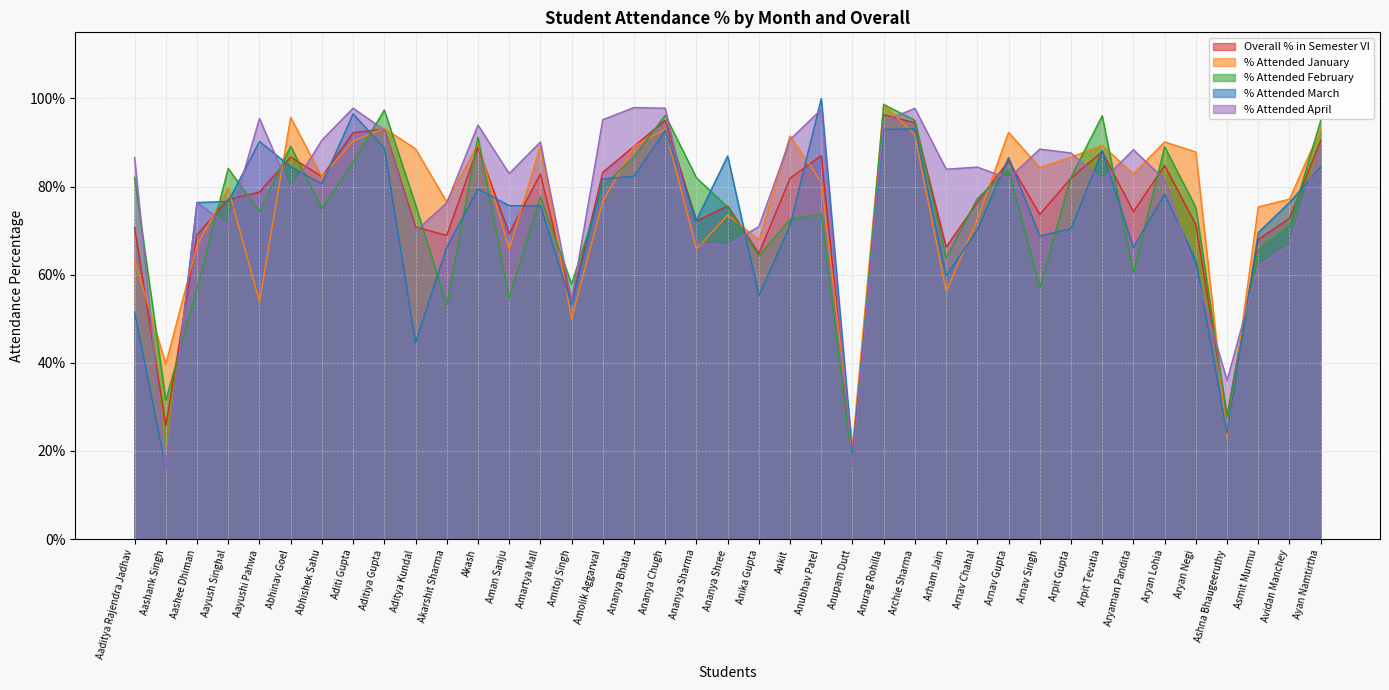

What is the approximate value of % Attended January at Aryan Lohia?

0.9